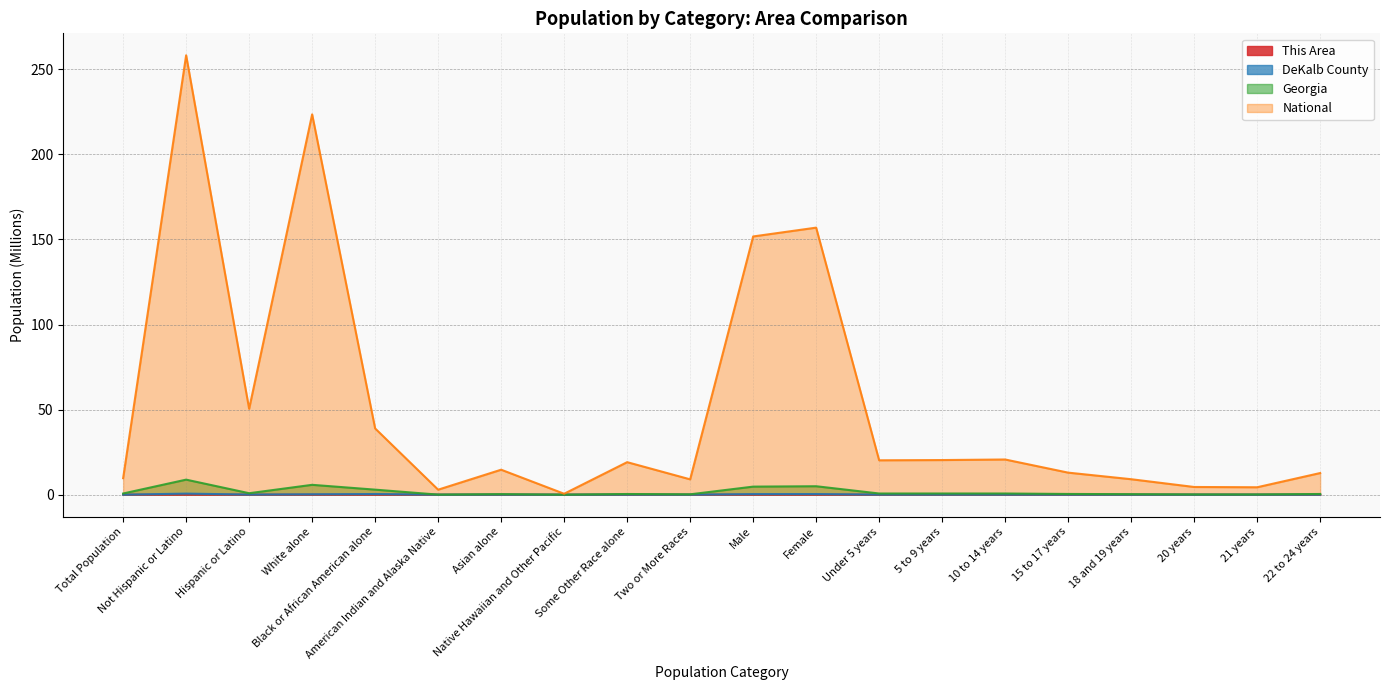

Reading left to right, transcribe all the data shown in this chart.

This Area: Total Population=0.0	Not Hispanic or Latino=0.0	Hispanic or Latino=0.0	White alone=0.0	Black or African American alone=0.0	American Indian and Alaska Native=0.0	Asian alone=0.0	Native Hawaiian and Other Pacific=0.0	Some Other Race alone=0.0	Two or More Races=0.0	Male=0.0	Female=0.0	Under 5 years=0.0	5 to 9 years=0.0	10 to 14 years=0.0	15 to 17 years=0.0	18 and 19 years=0.0	20 years=0.0	21 years=0.0	22 to 24 years=0.0
DeKalb County: Total Population=0.0	Not Hispanic or Latino=0.6	Hispanic or Latino=0.1	White alone=0.2	Black or African American alone=0.4	American Indian and Alaska Native=0.0	Asian alone=0.0	Native Hawaiian and Other Pacific=0.0	Some Other Race alone=0.0	Two or More Races=0.0	Male=0.3	Female=0.4	Under 5 years=0.1	5 to 9 years=0.0	10 to 14 years=0.0	15 to 17 years=0.0	18 and 19 years=0.0	20 years=0.0	21 years=0.0	22 to 24 years=0.0
Georgia: Total Population=0.7	Not Hispanic or Latino=8.8	Hispanic or Latino=0.9	White alone=5.8	Black or African American alone=3.0	American Indian and Alaska Native=0.0	Asian alone=0.3	Native Hawaiian and Other Pacific=0.0	Some Other Race alone=0.4	Two or More Races=0.2	Male=4.7	Female=5.0	Under 5 years=0.7	5 to 9 years=0.7	10 to 14 years=0.7	15 to 17 years=0.4	18 and 19 years=0.3	20 years=0.1	21 years=0.1	22 to 24 years=0.4
National: Total Population=9.7	Not Hispanic or Latino=258.3	Hispanic or Latino=50.5	White alone=223.6	Black or African American alone=38.9	American Indian and Alaska Native=2.9	Asian alone=14.7	Native Hawaiian and Other Pacific=0.5	Some Other Race alone=19.1	Two or More Races=9.0	Male=151.8	Female=157.0	Under 5 years=20.2	5 to 9 years=20.3	10 to 14 years=20.7	15 to 17 years=13.0	18 and 19 years=9.1	20 years=4.5	21 years=4.4	22 to 24 years=12.7